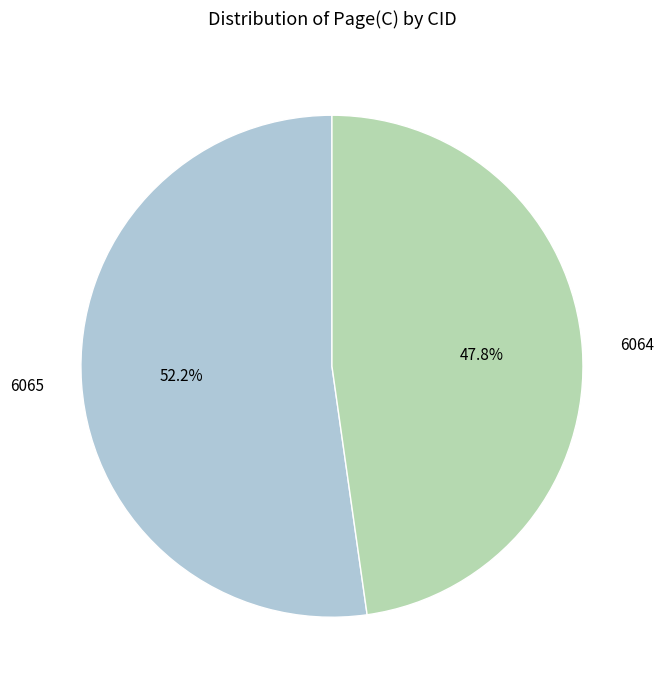

Is it true that 6064 is 63% of the pie?

False